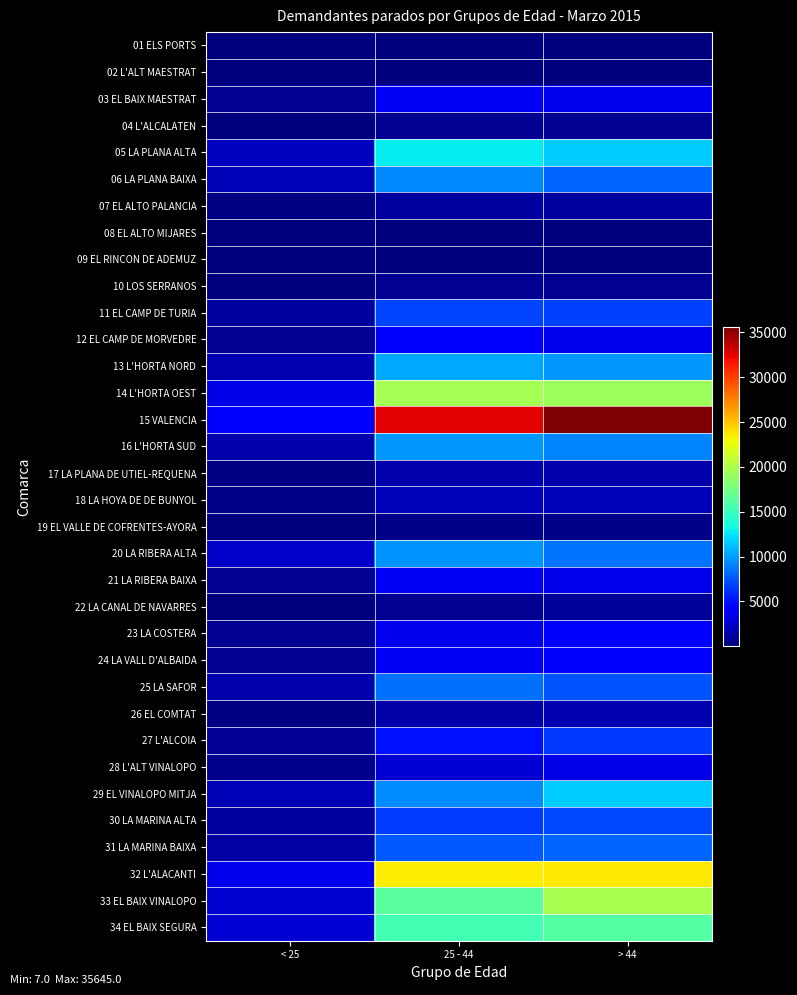

At which category does the chart reach its peak across all series?

> 44